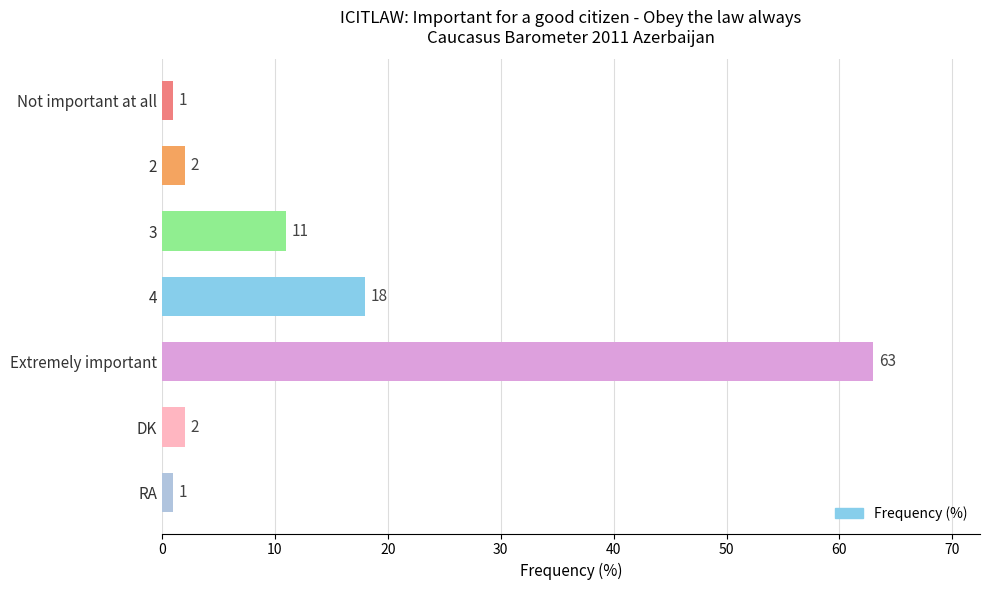

Does the chart contain any negative values?

No